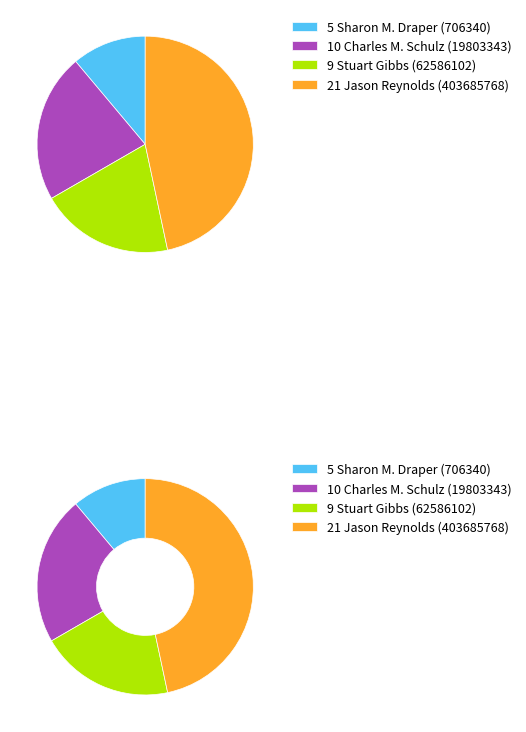

Does Charles M. Schulz (19803343) represent more than half of the total?

No